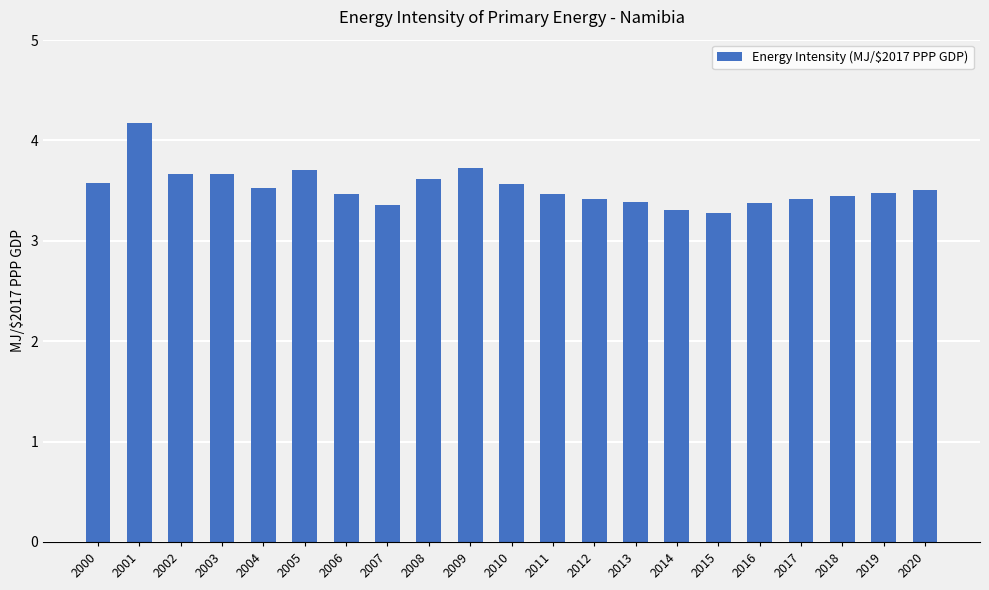

The chart shows a value of 3.5 at 2006. True or false?

True